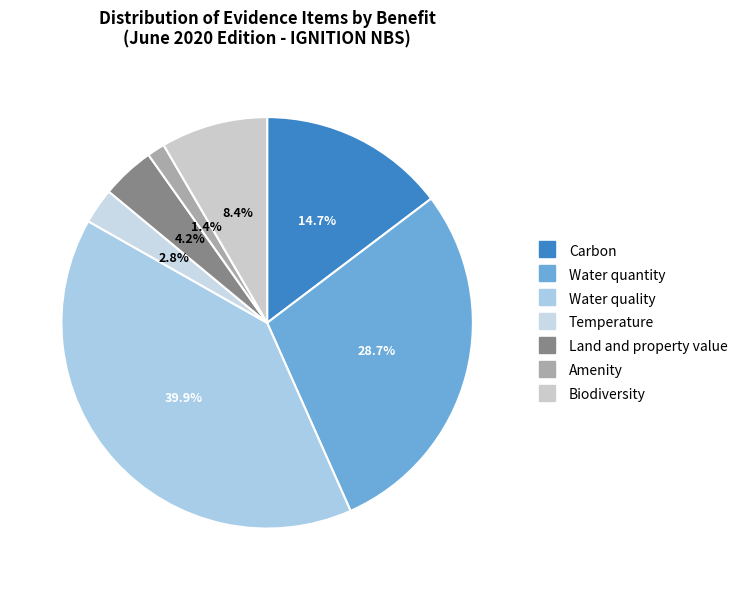

Which has a higher value, Water quantity or Carbon?

Water quantity